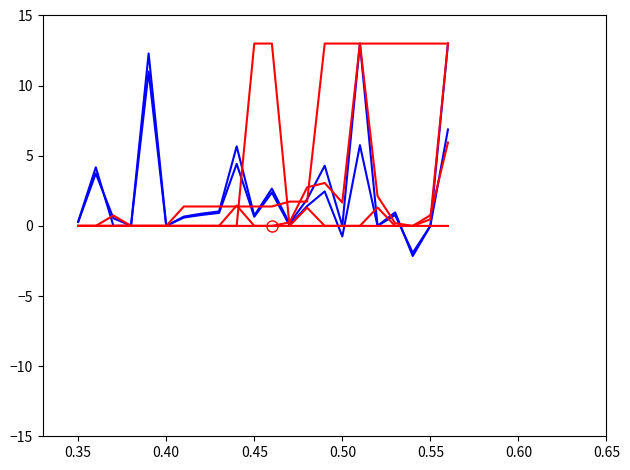

Is this an area chart (filled region under the line)?

No